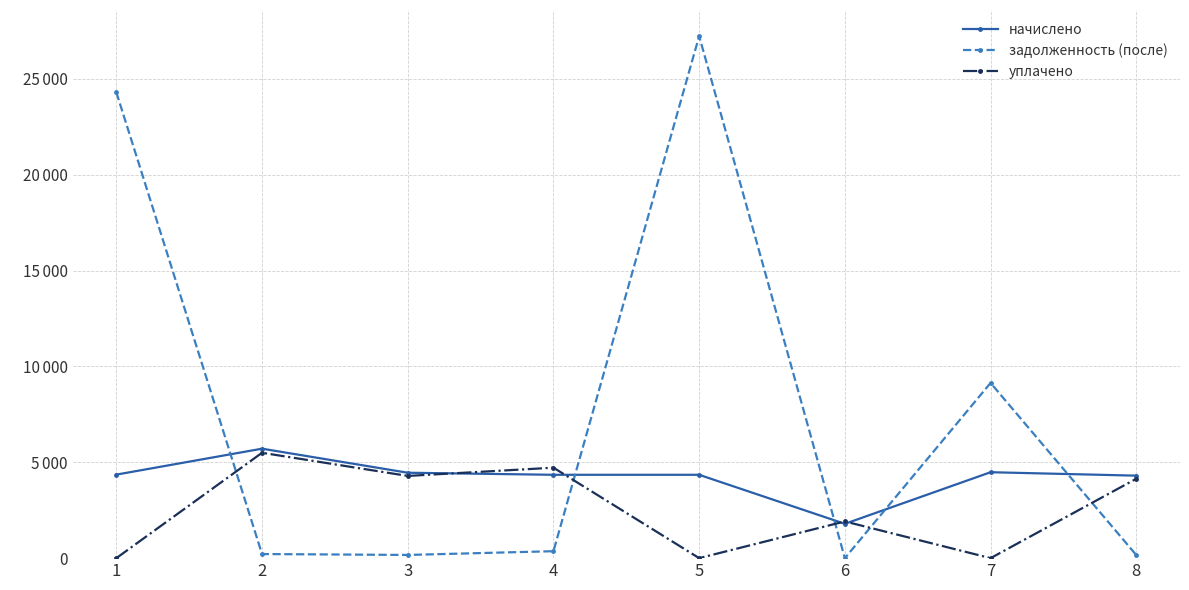

Does the chart display data point markers on the line(s)?

Yes